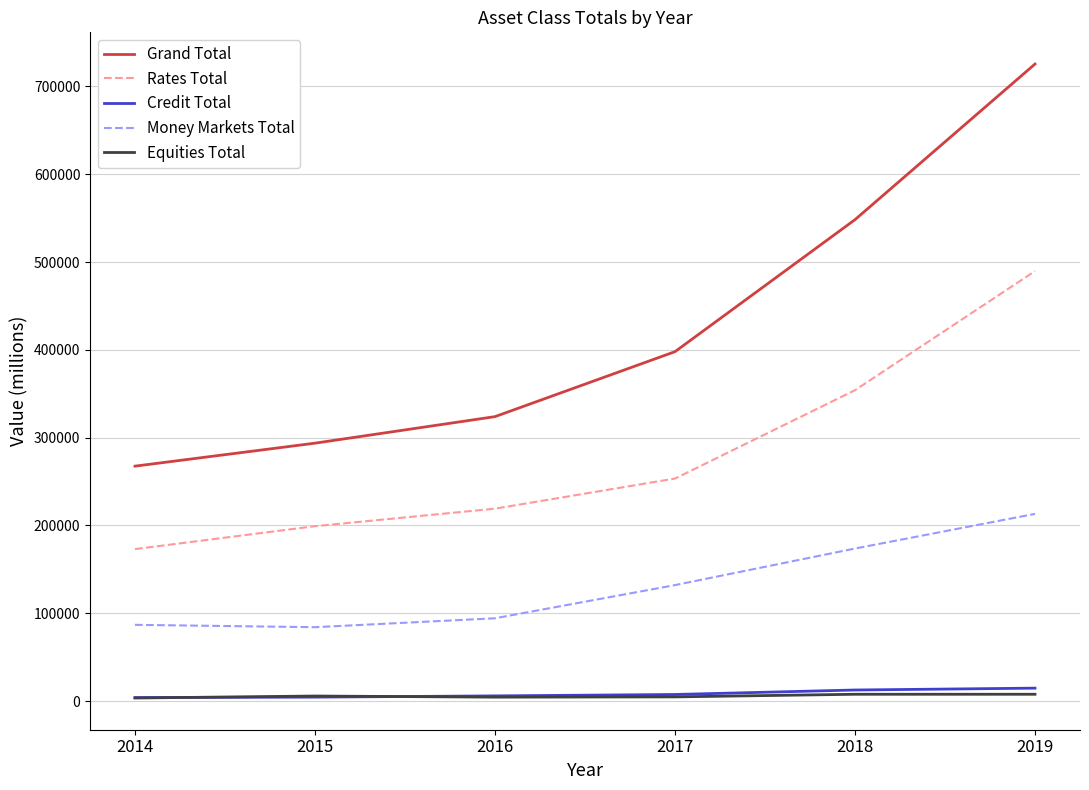

True or false: Equities Total has more than 0 points higher than both neighbors.

True